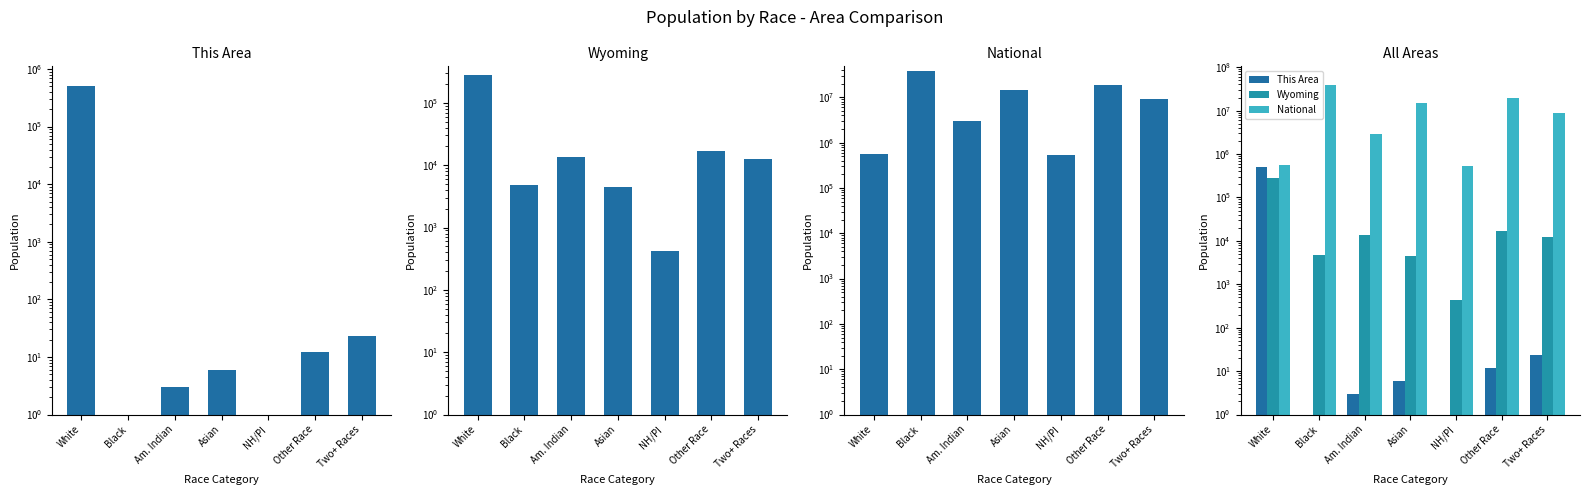

Which series changed the most between White and Other Race?

National